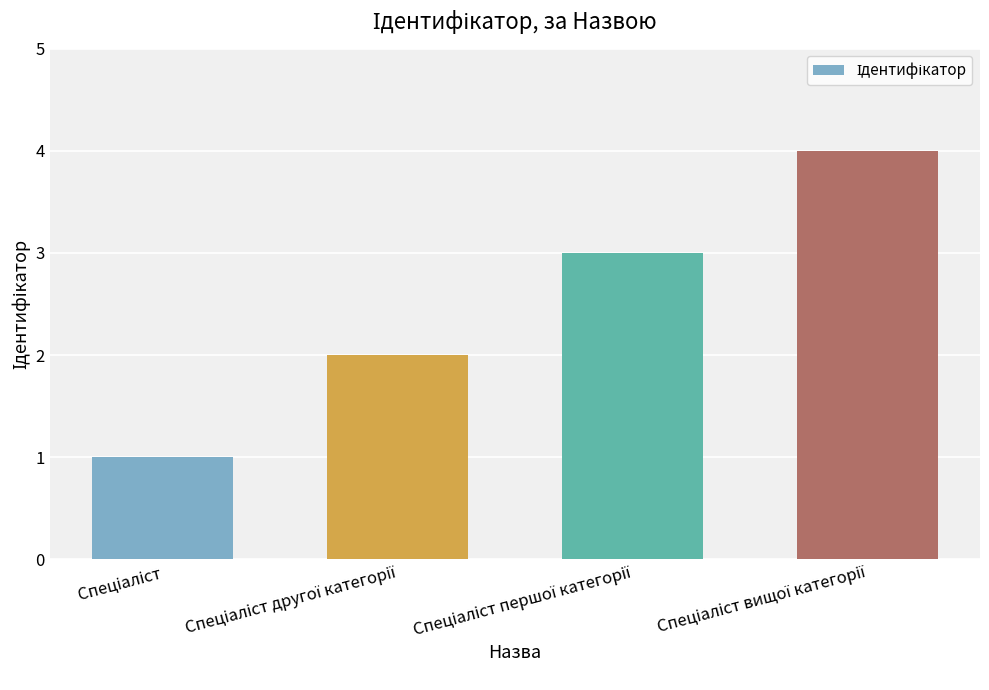

What is the sum of all values?

10